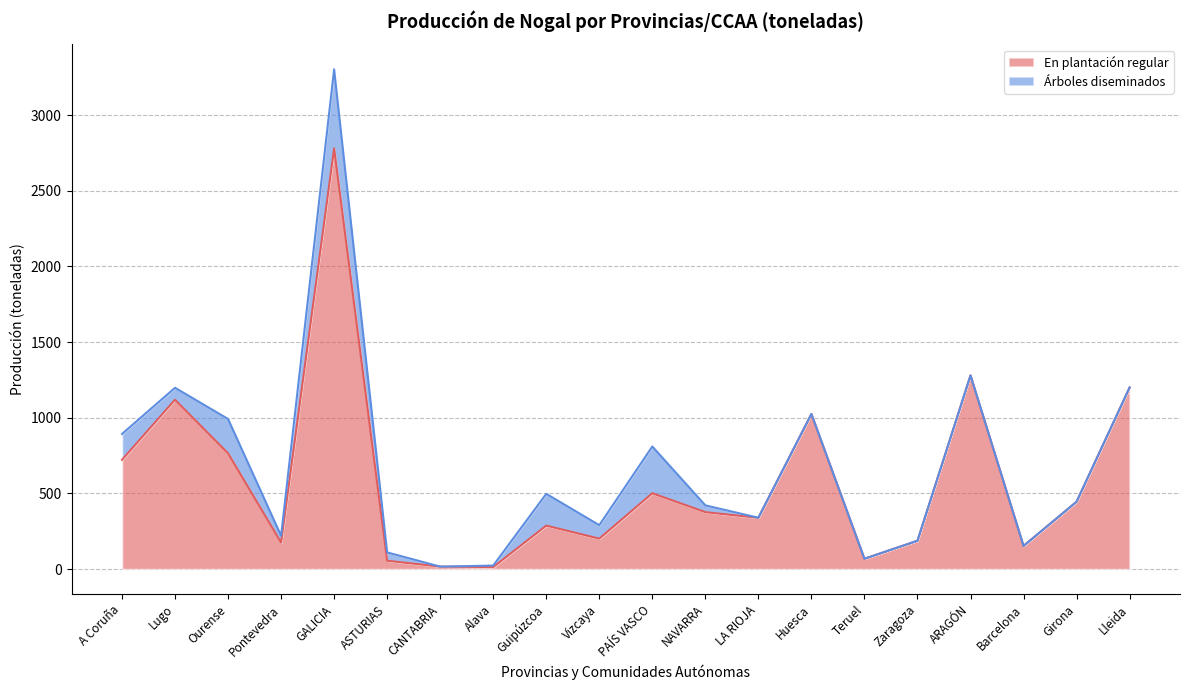

What is the value of the 18th point from the left?

153